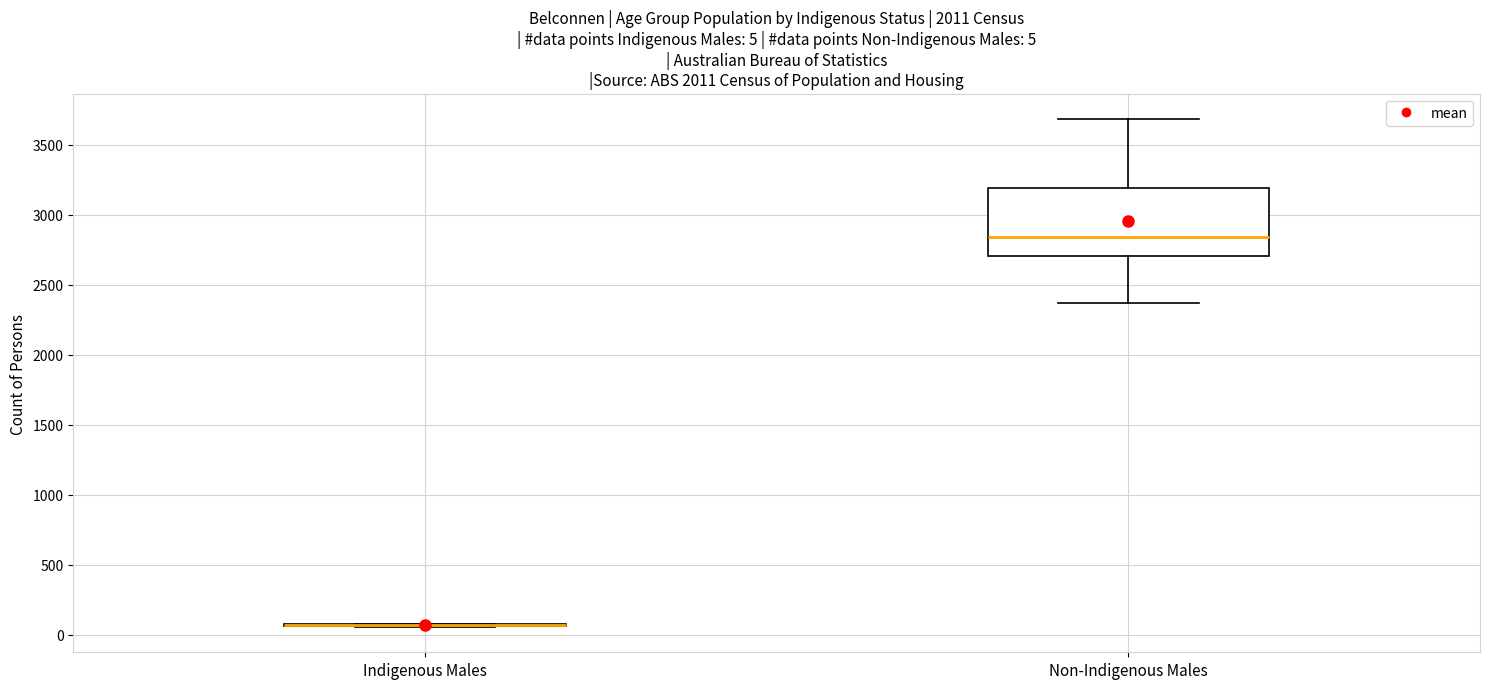

Comparing the boxes themselves (not the whiskers), which one is the tallest?

Non-Indigenous Males